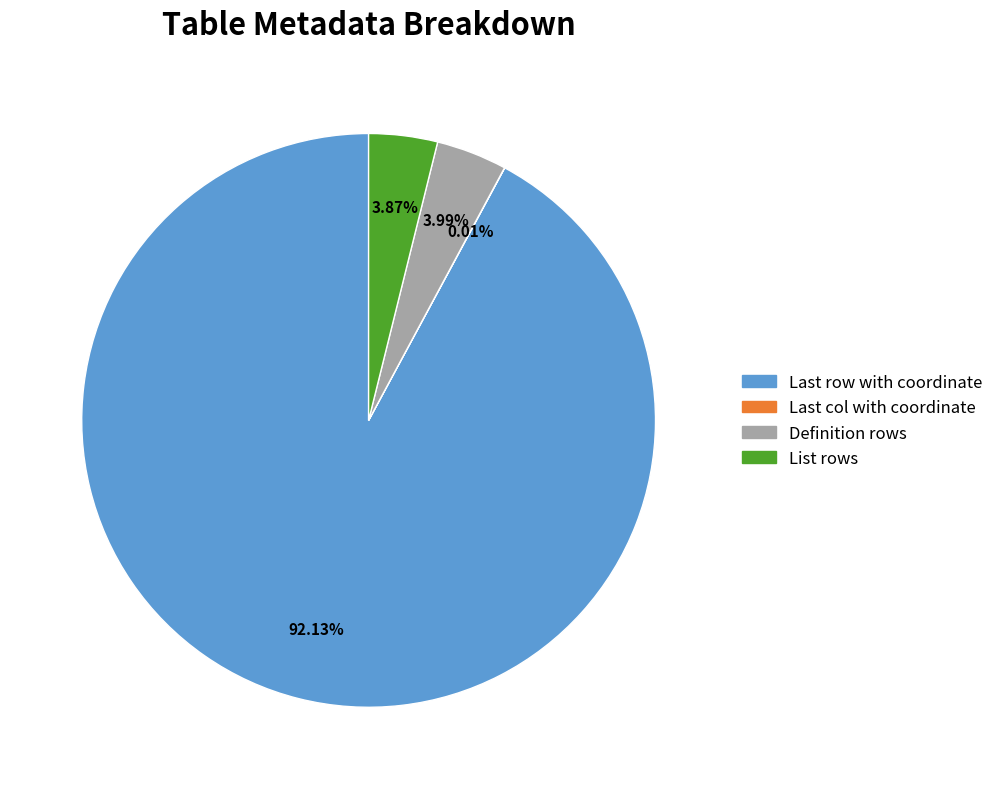

Which category has the biggest portion of the pie?

Last row with coordinate